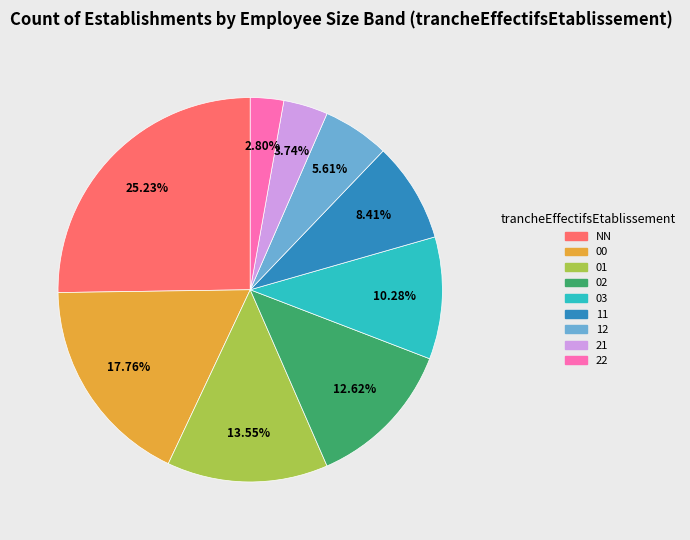

Which has a higher value, 21 or 12?

12